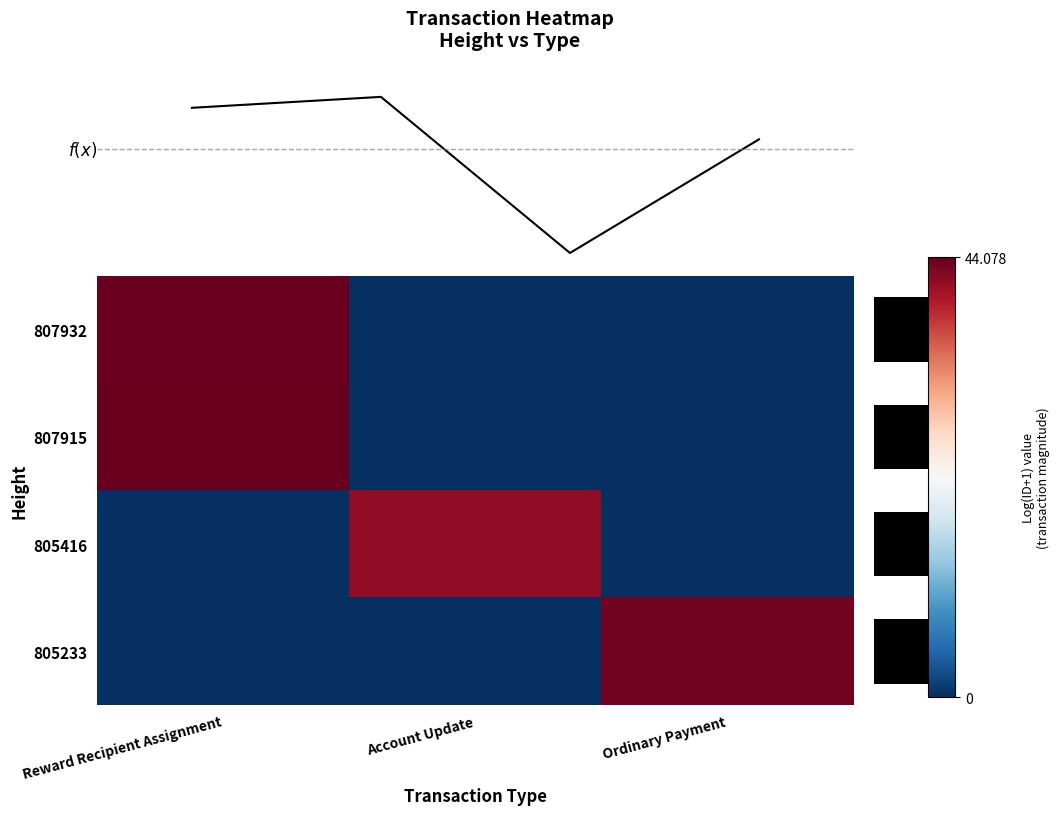

Which series has the largest range (max minus min)?

807915